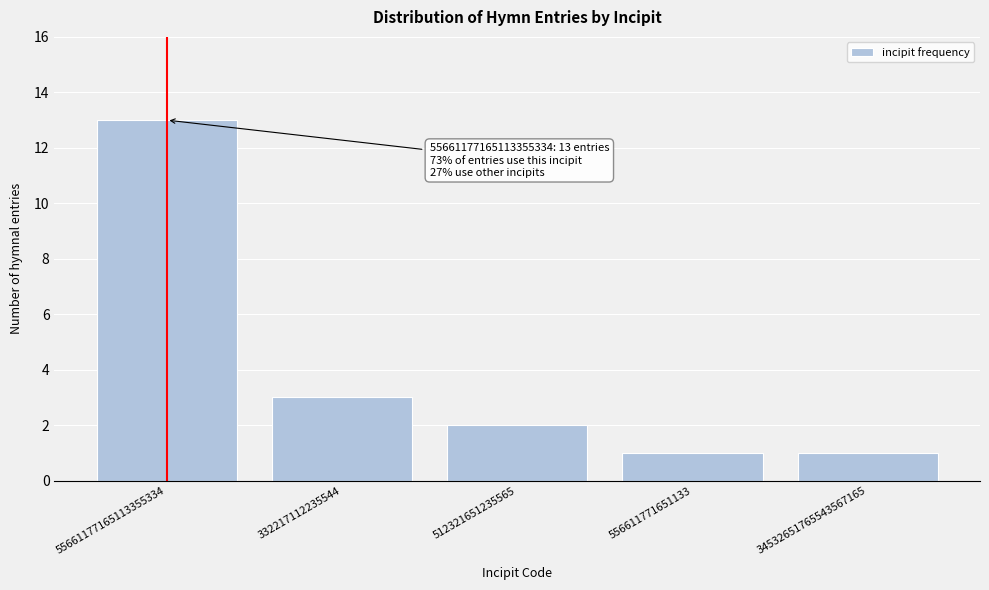

Reading right to left, list all the values displayed in this chart.

1	1	2	3	13